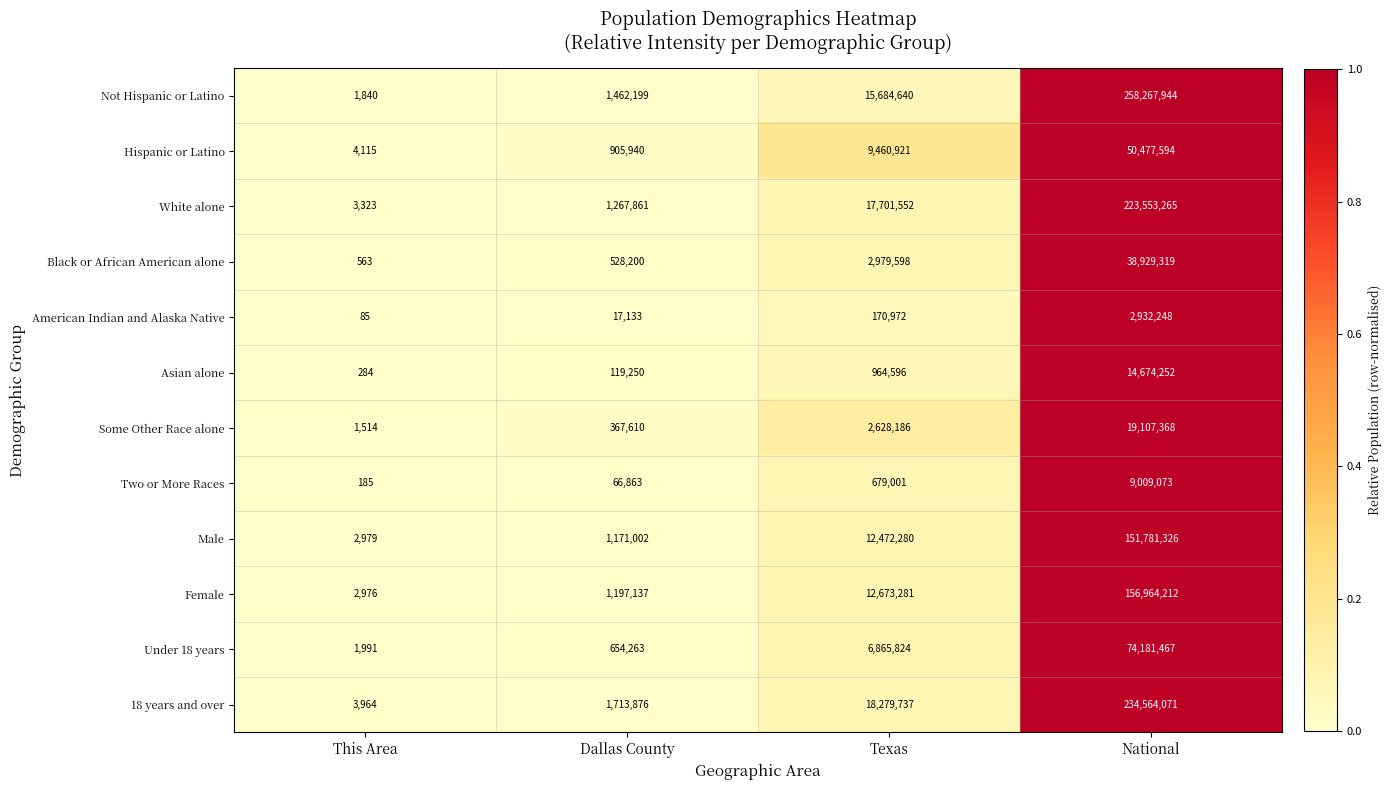

What is the sum of all Female values?

170837606